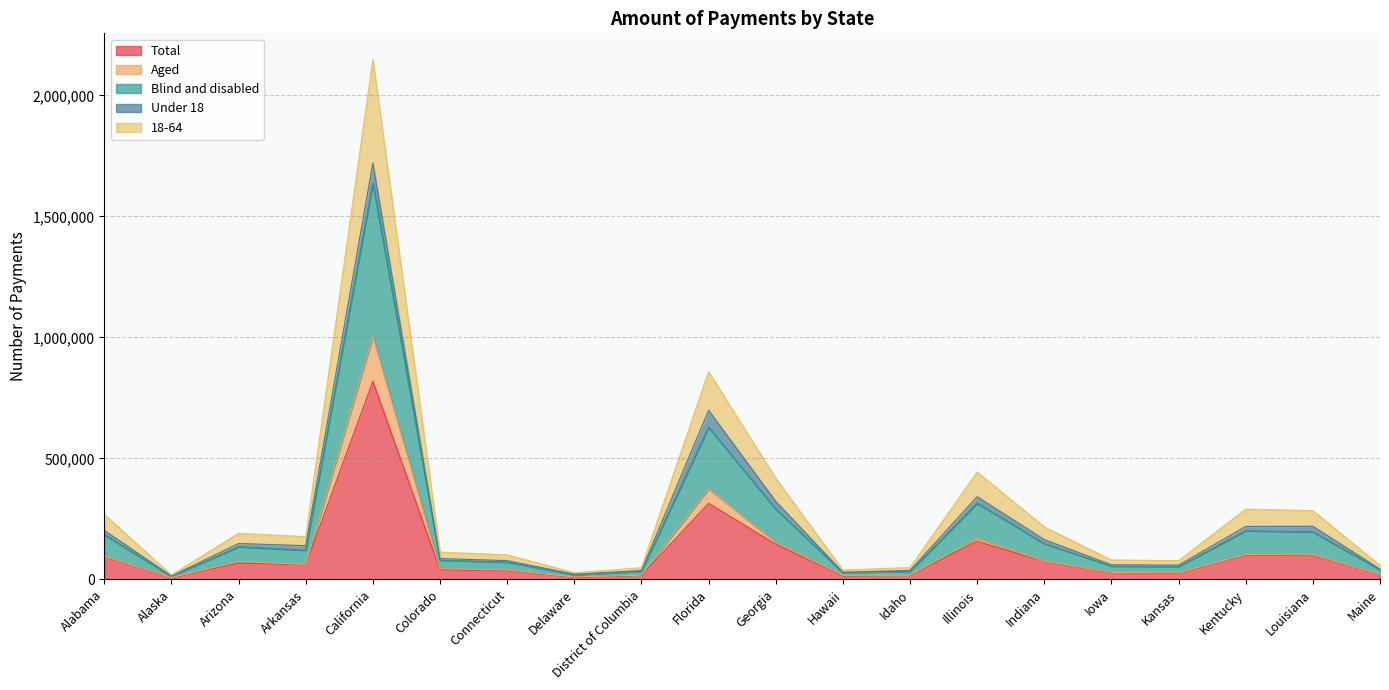

At which label does Total reach its peak?

California